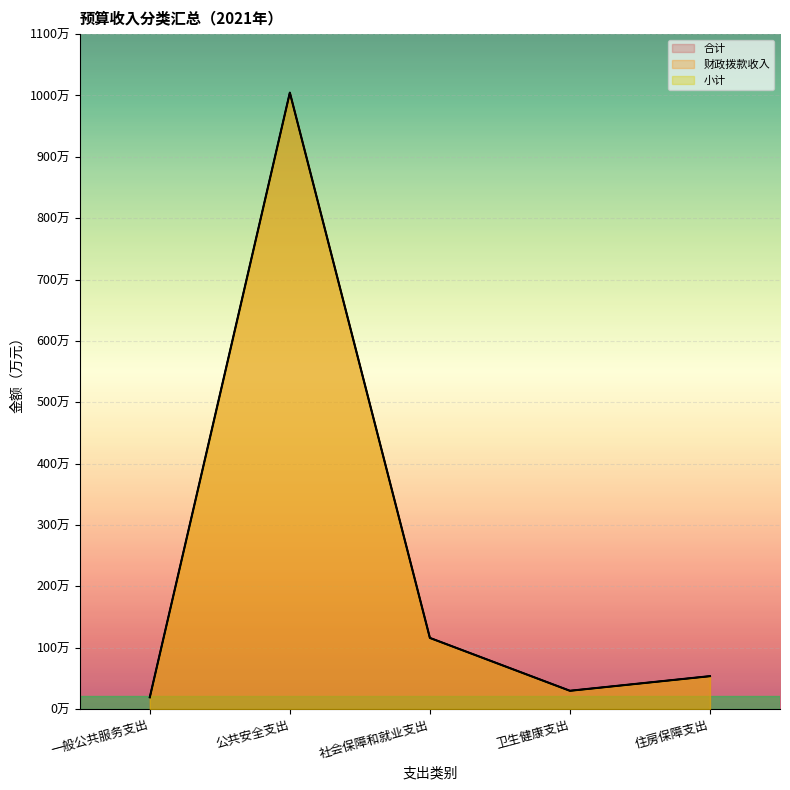

The 合计 series shows 32.1 at 一般公共服务支出. True or false?

False